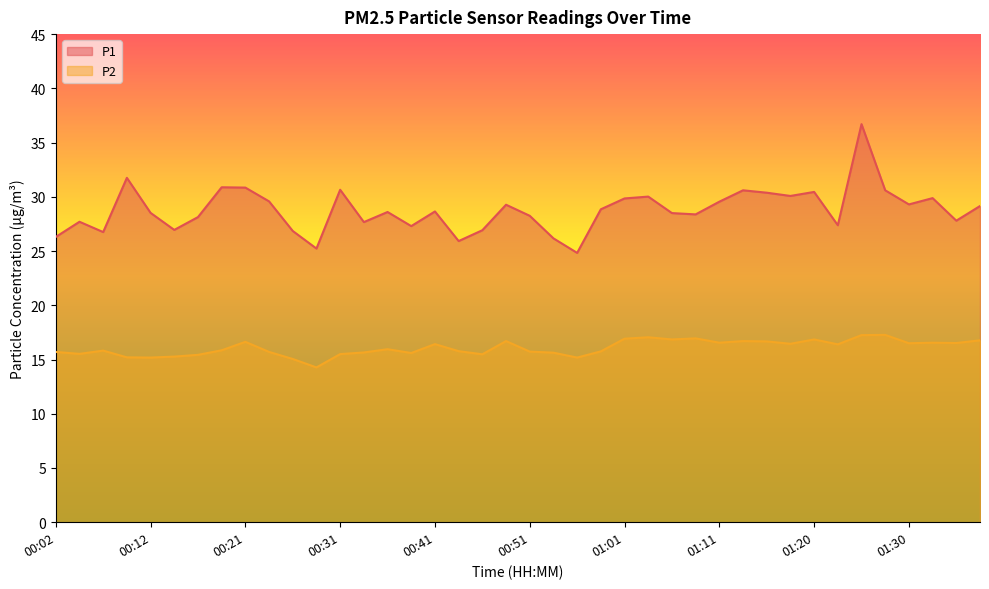

Which series changed the most between 00:21 and 01:30?

P1